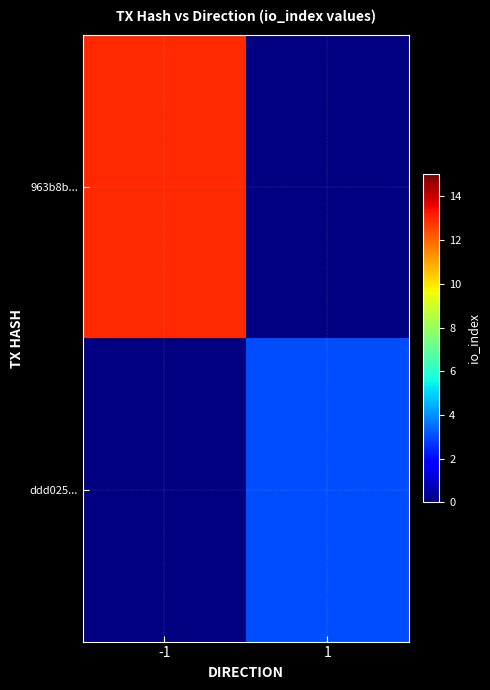

What is the maximum value shown in the chart?

13.0